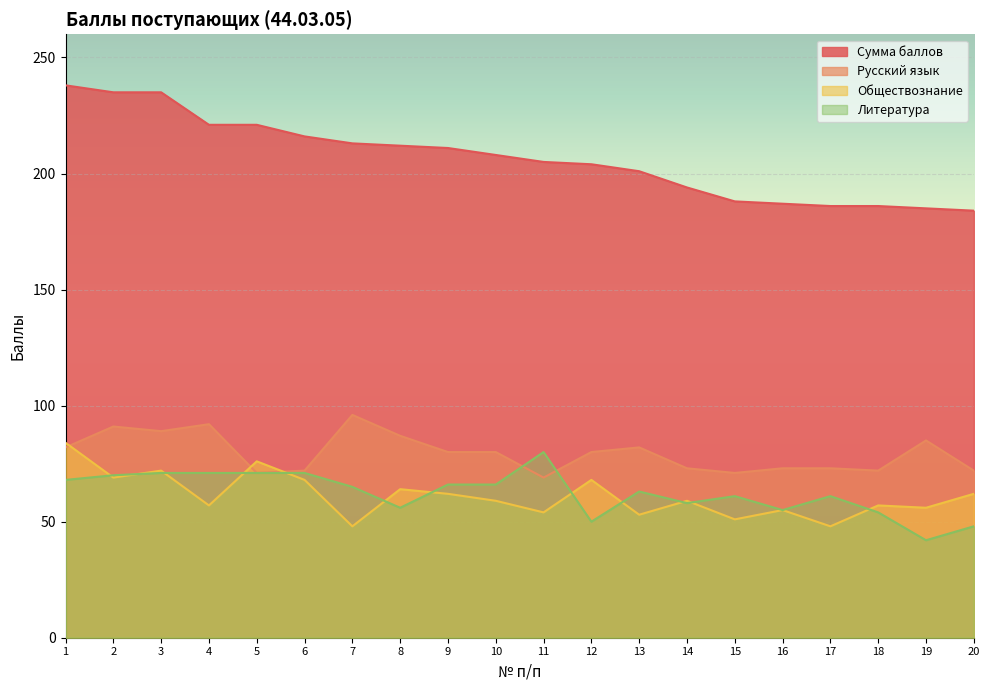

Is it true that Сумма баллов equals 188 at 15?

True